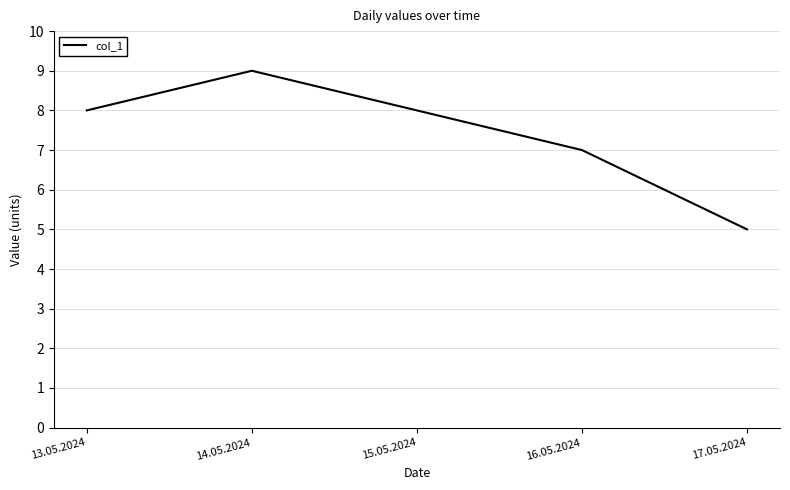

The chart shows a value of 8 at 13.05.2024. True or false?

True